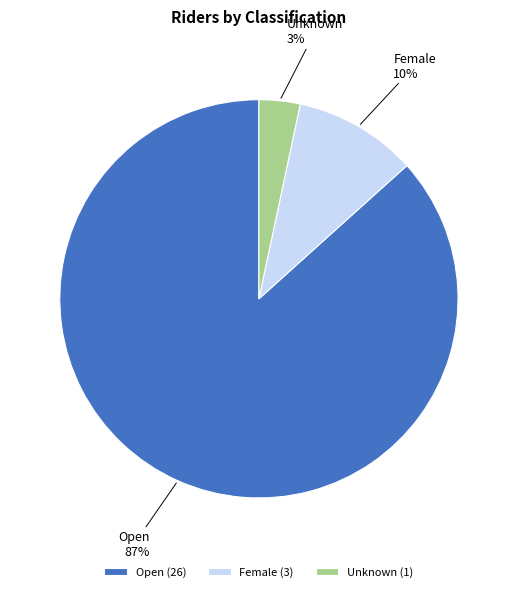

How many segments does this pie chart have?

3